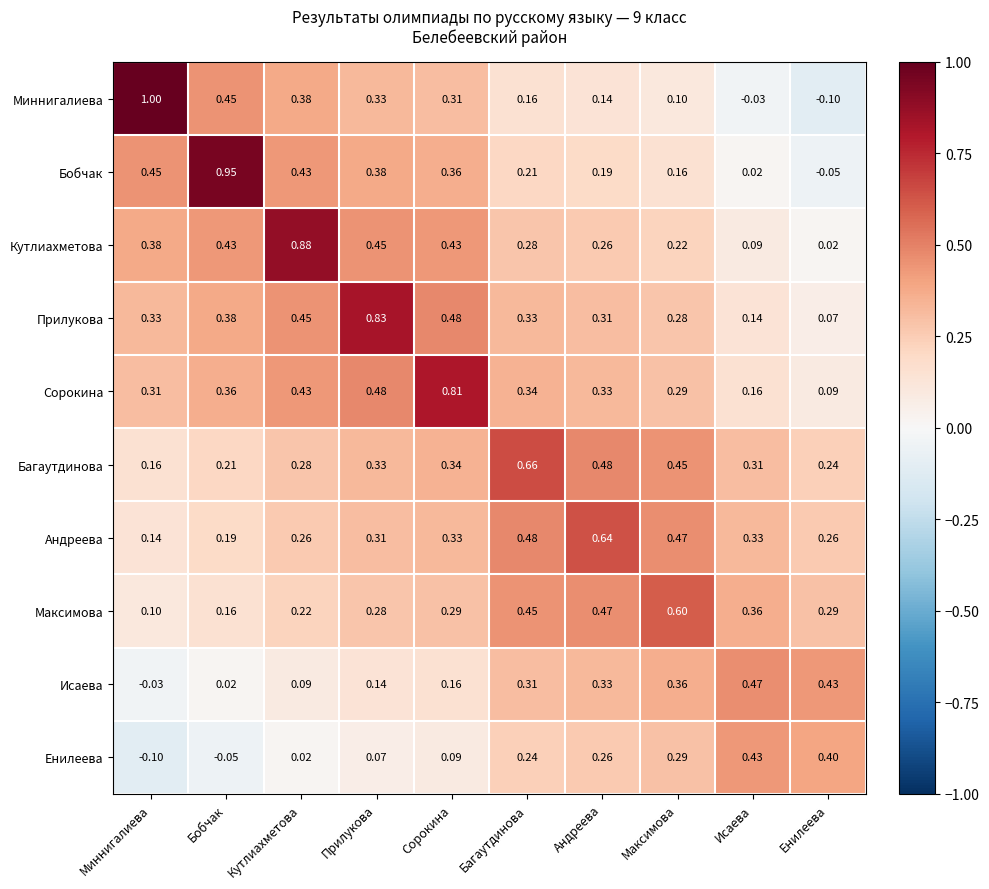

Which series has the largest range (max minus min)?

Миннигалиева